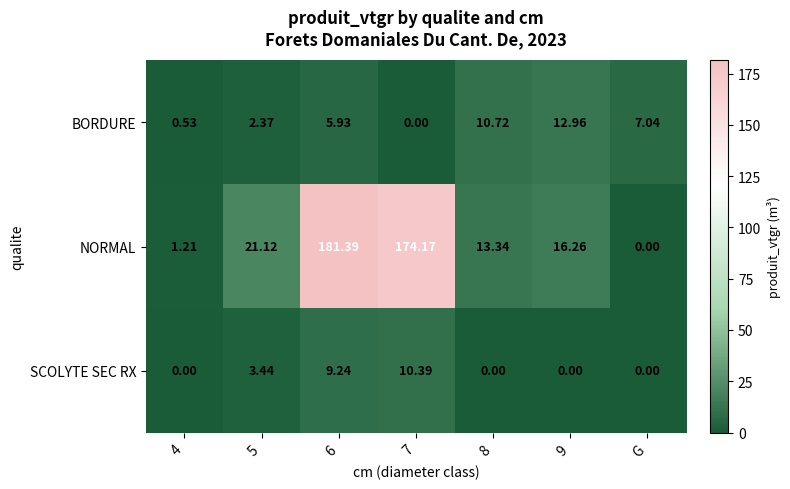

Which series has the largest total across all categories?

NORMAL